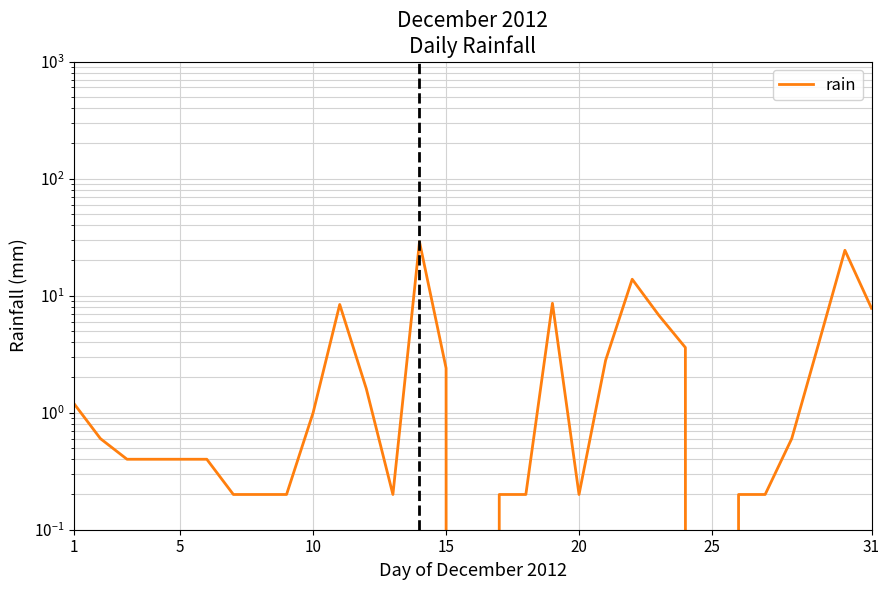

How many interior local peaks (higher than both neighbors) does the data have?

5